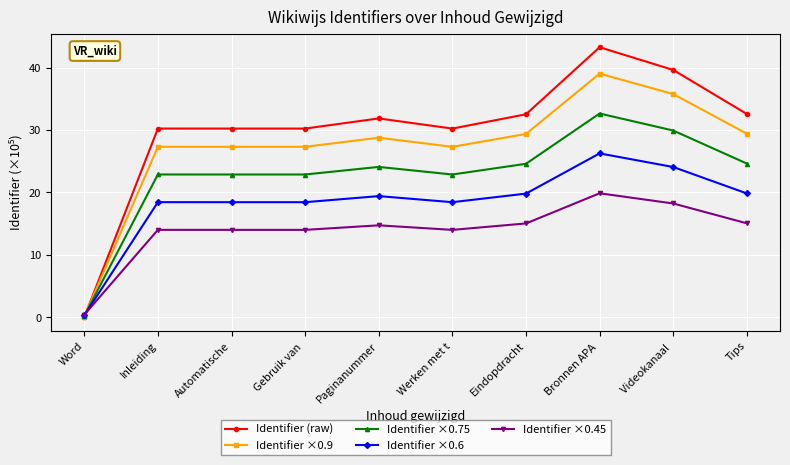

How many categories are shown in the chart?

10